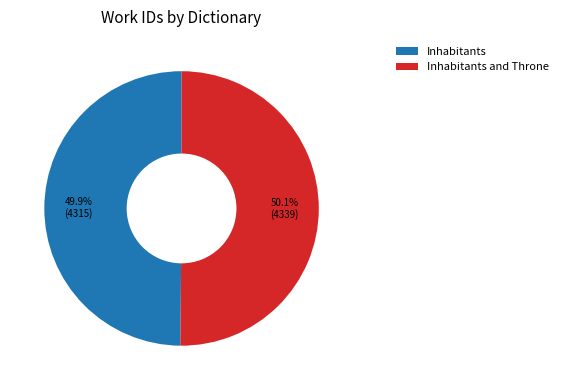

What percentage is NOT represented by Inhabitants?

50.1%